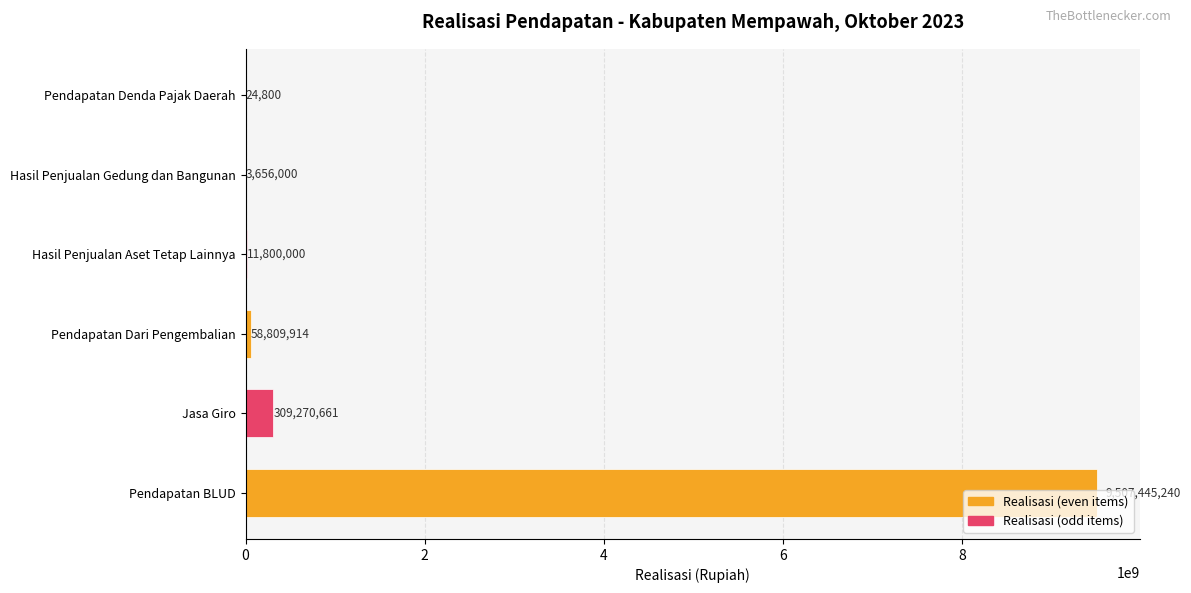

What is the maximum value shown in the chart?

9507445239.7